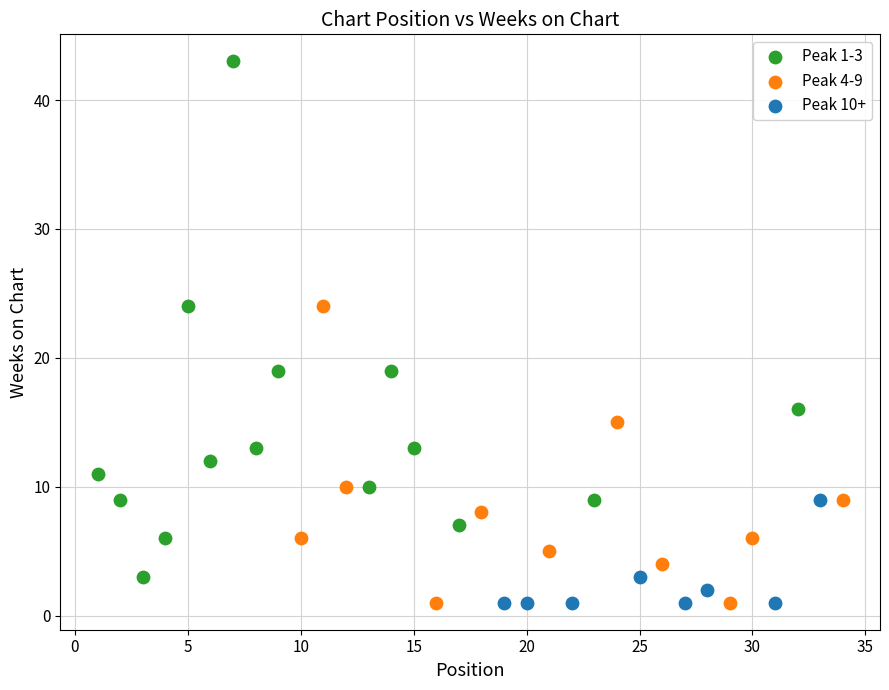

Which series contains the highest Y value?

Peak 1-3